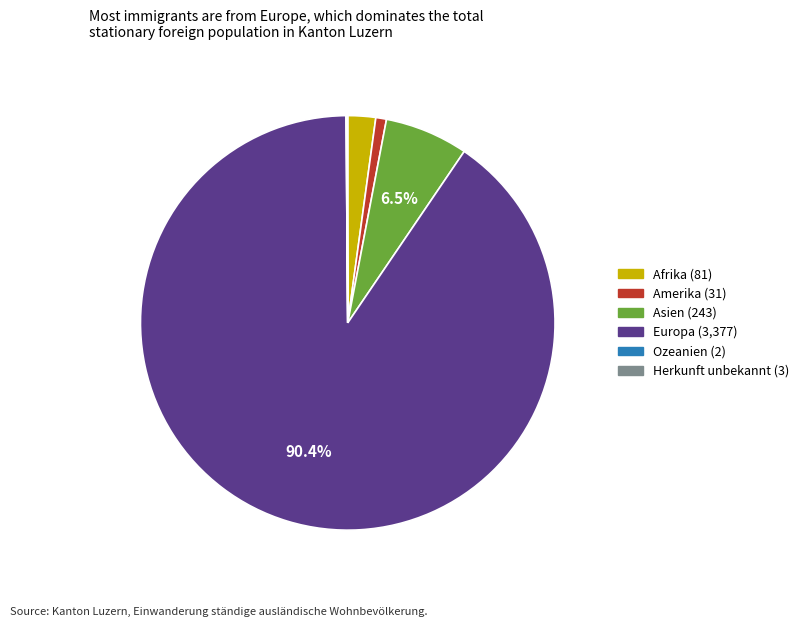

Is Asien the majority of the pie?

No